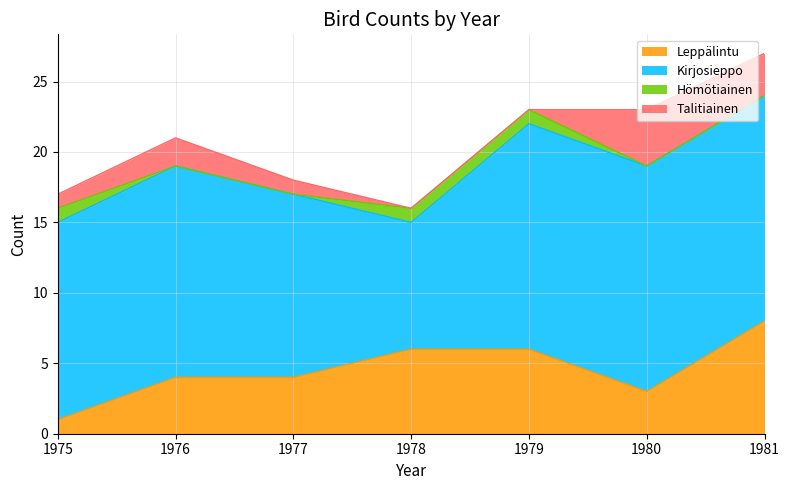

True or false: Leppälintu has more than 2 interior local peaks.

False